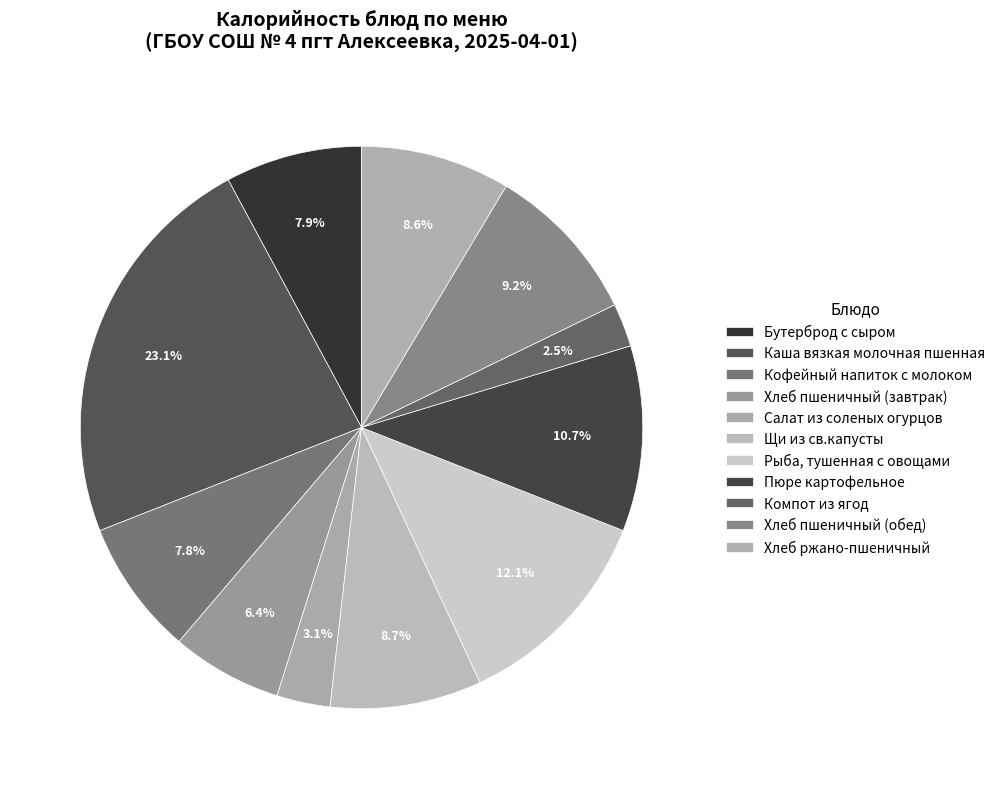

To the nearest percent, what is the combined percentage of Щи из св.капусты and Рыба, тушенная с овощами?

21%